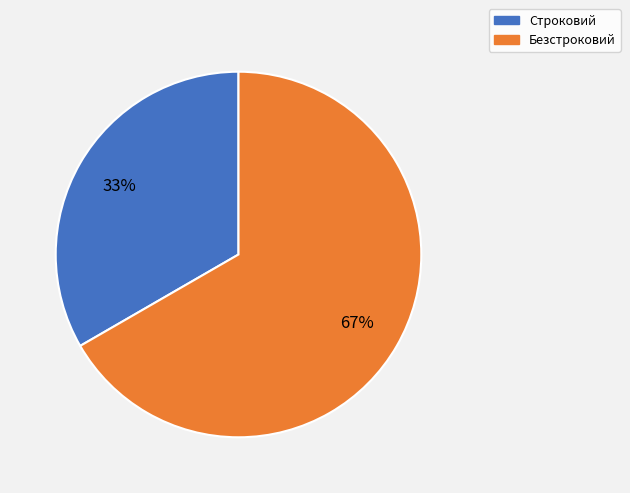

Count the number of slices in the pie.

2